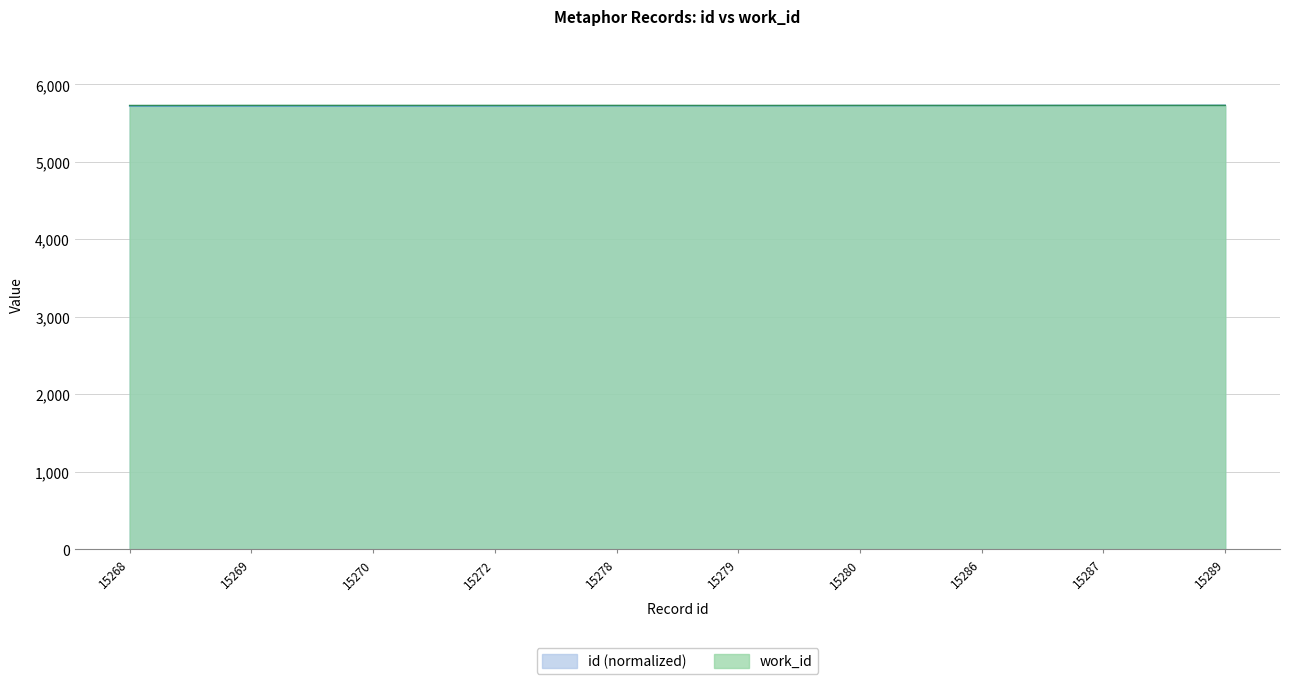

True or false: id has a value of 5726.6 at 15280.

True